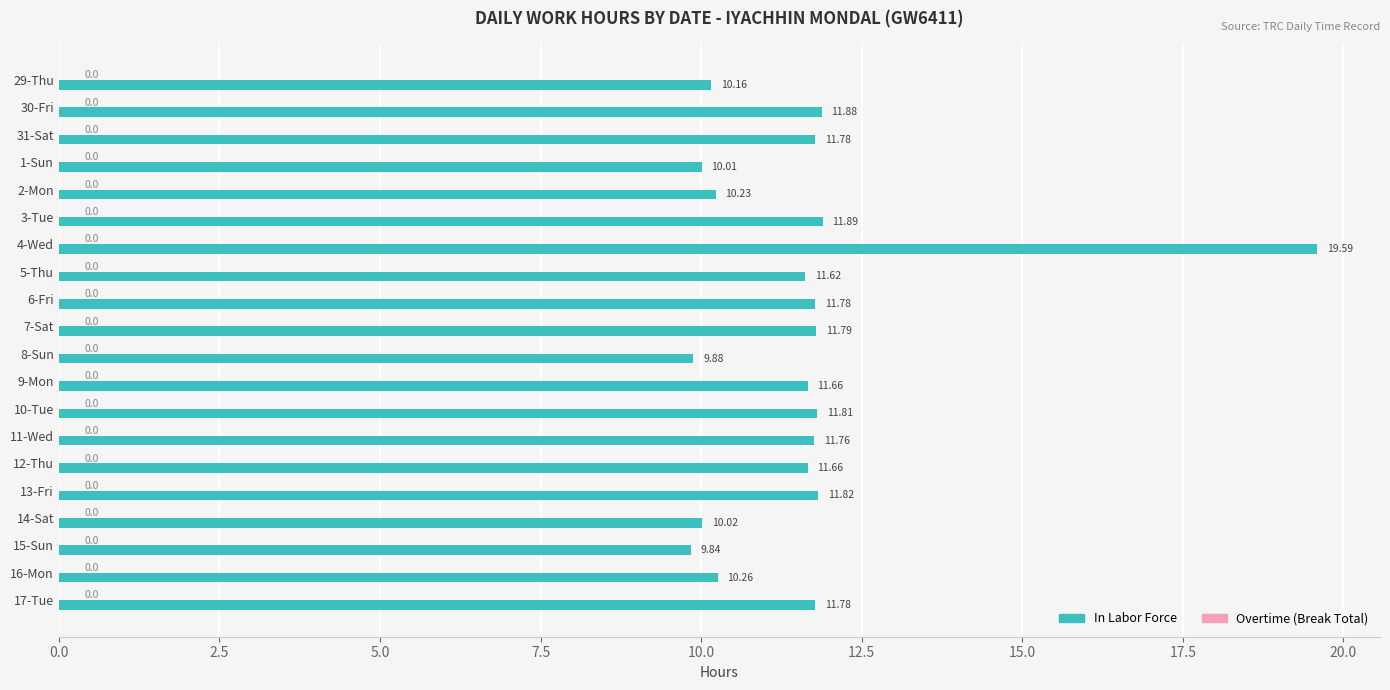

Approximately how many times larger is the value at 1-Sun compared to 6-Fri?

0.8